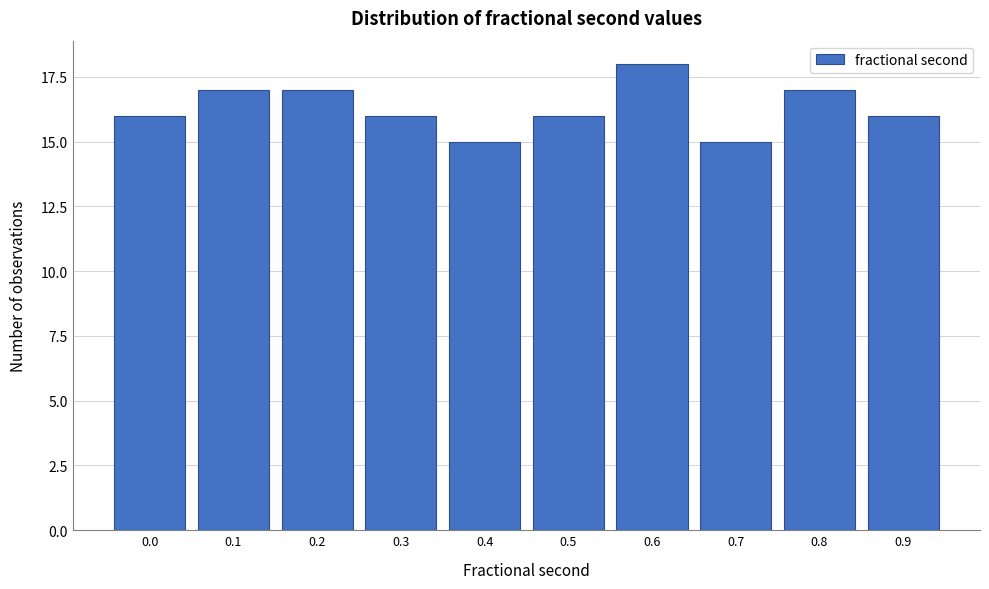

Reading left to right, list all the values displayed in this chart.

16	17	17	16	15	16	18	15	17	16